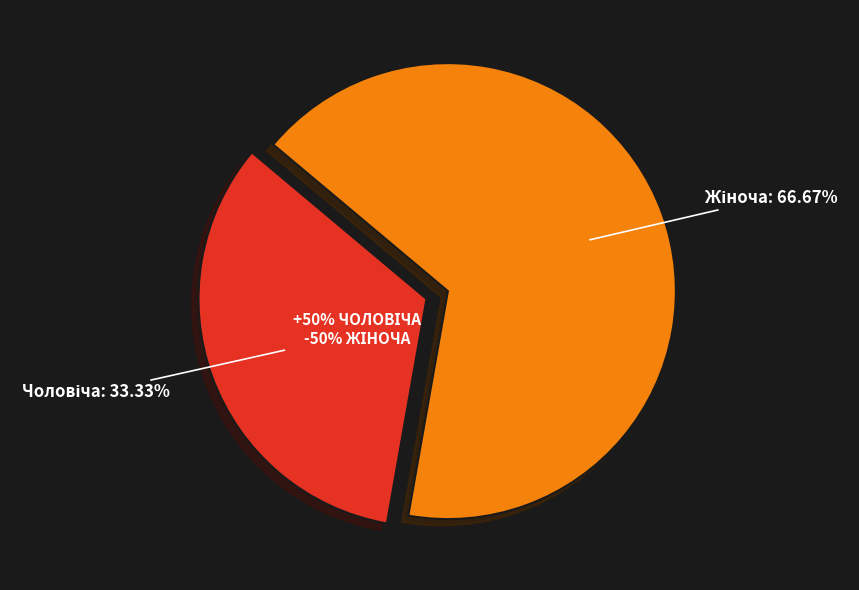

Which has a higher value, Жіноча or Чоловіча?

Жіноча